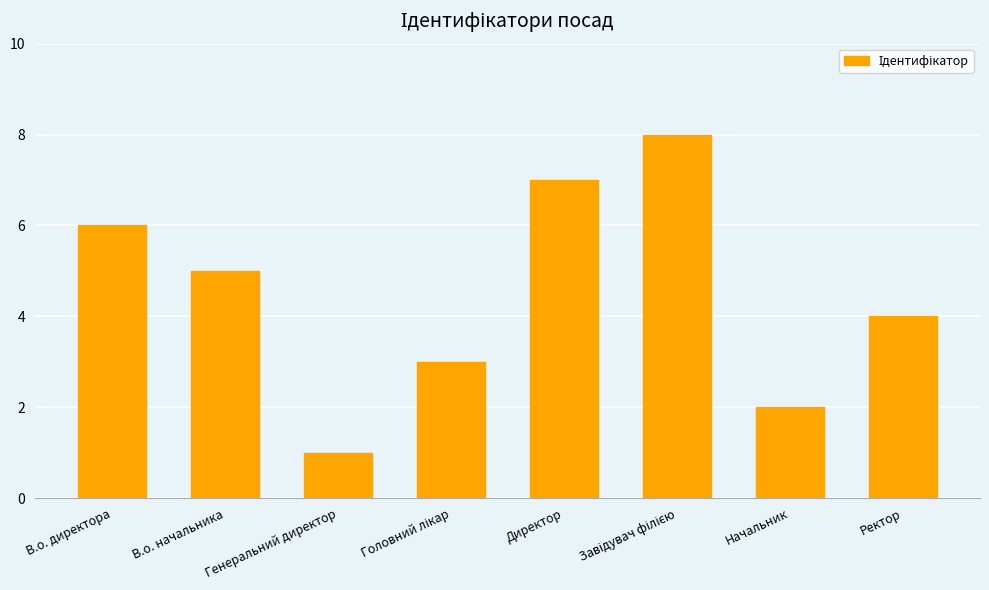

Between Генеральний директор and Ректор, which is larger?

Ректор